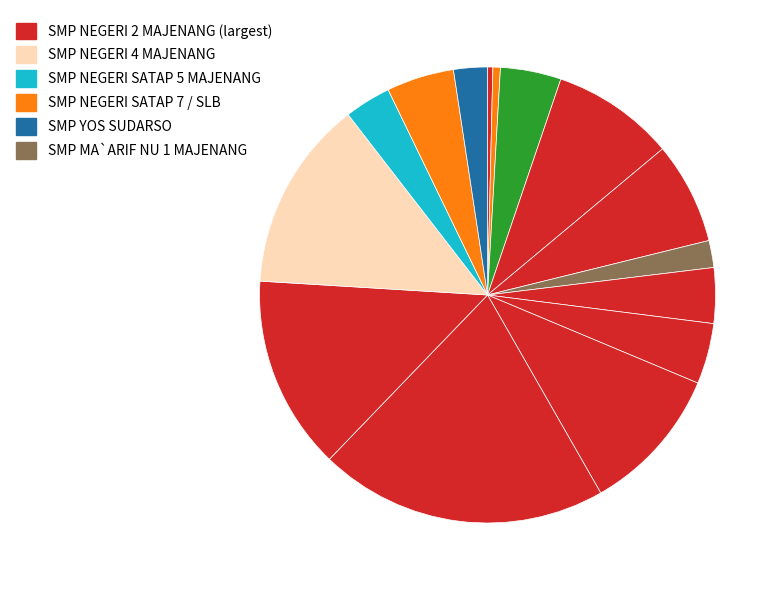

Count the number of slices in the pie.

15